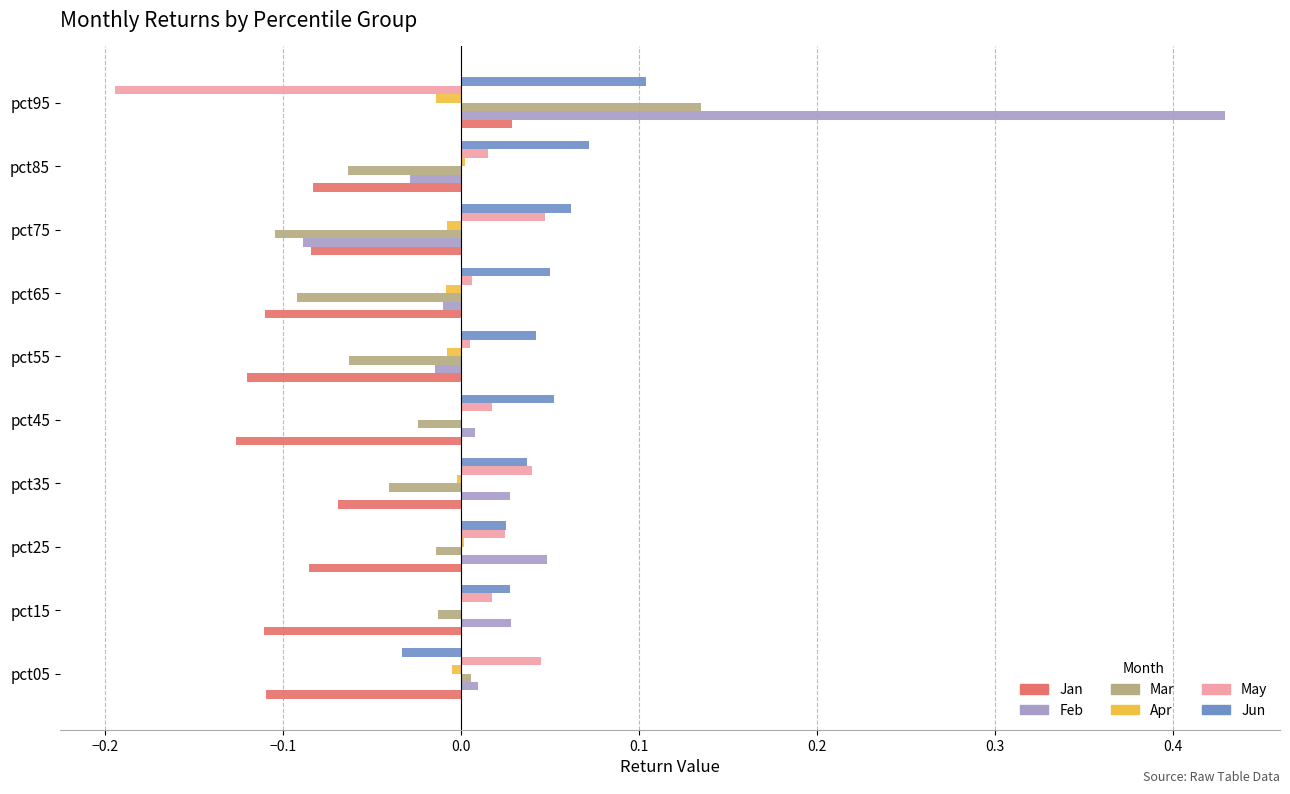

Between pct15 and pct95, which series saw the biggest shift?

Feb